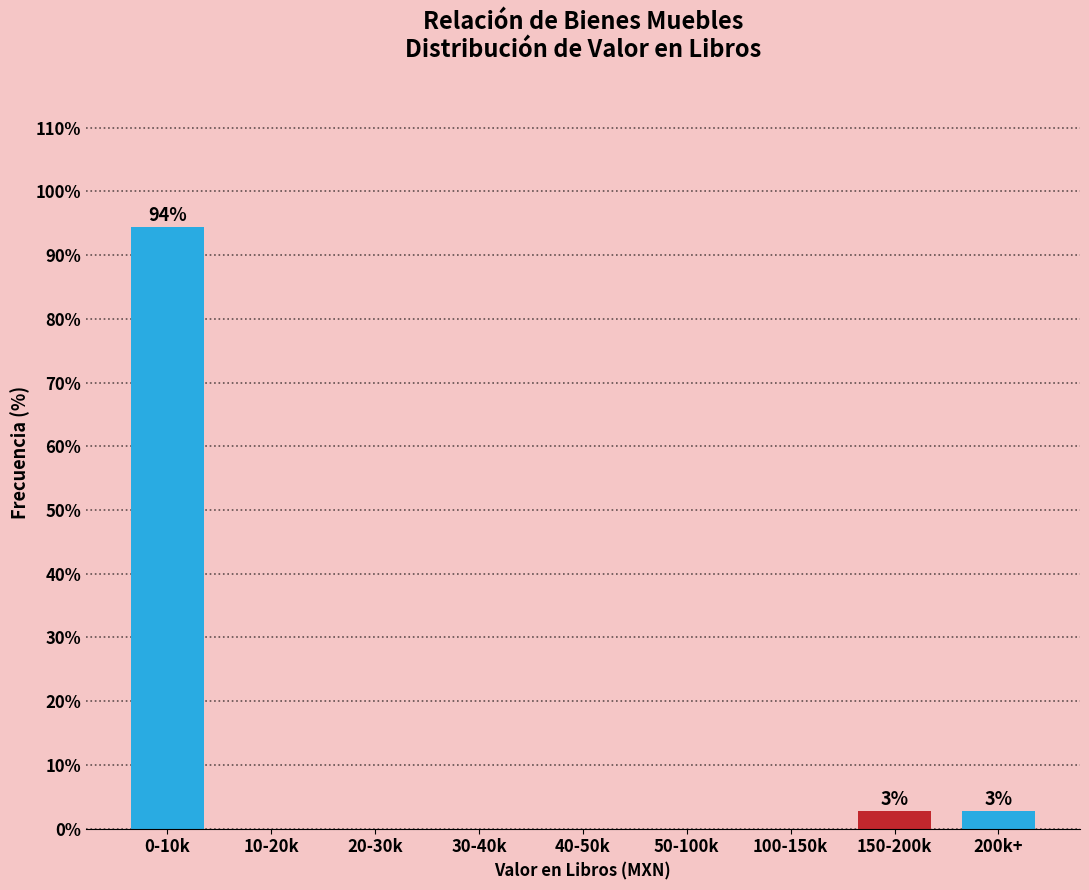

Reading left to right, extract all data points from this chart.

0-10k=94.4	10-20k=0.0	20-30k=0.0	30-40k=0.0	40-50k=0.0	50-100k=0.0	100-150k=0.0	150-200k=2.8	200k+=2.8